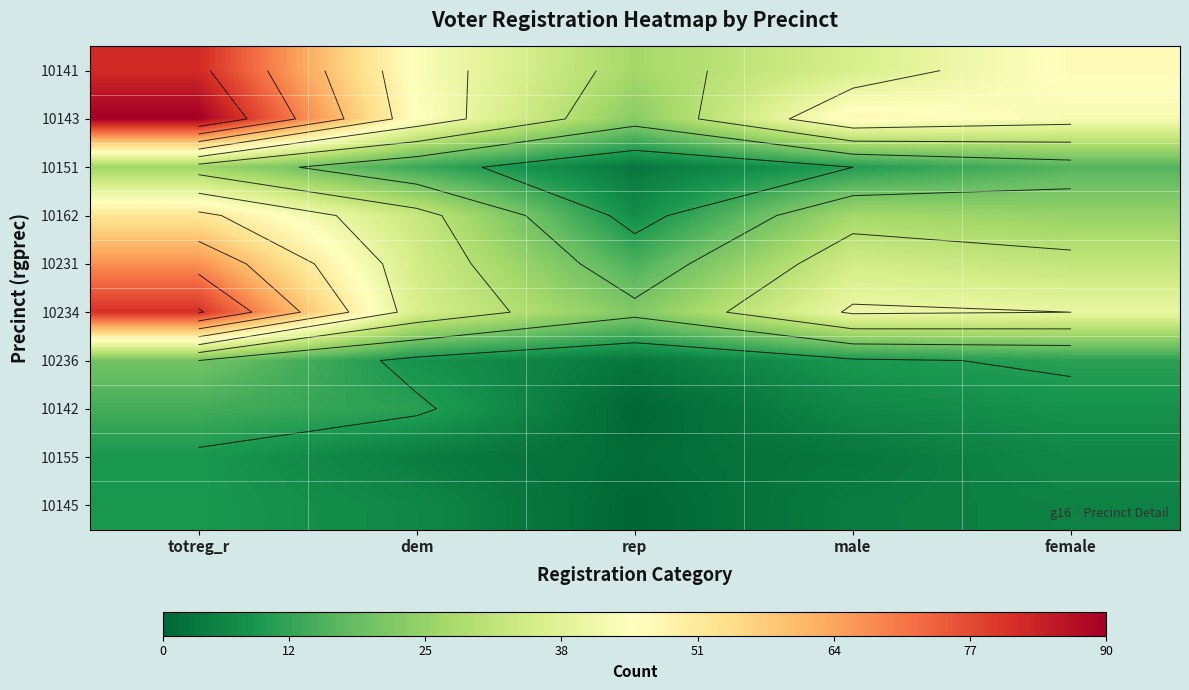

Is the value of 10236 at female greater than the value of 10155 at totreg_r?

Yes